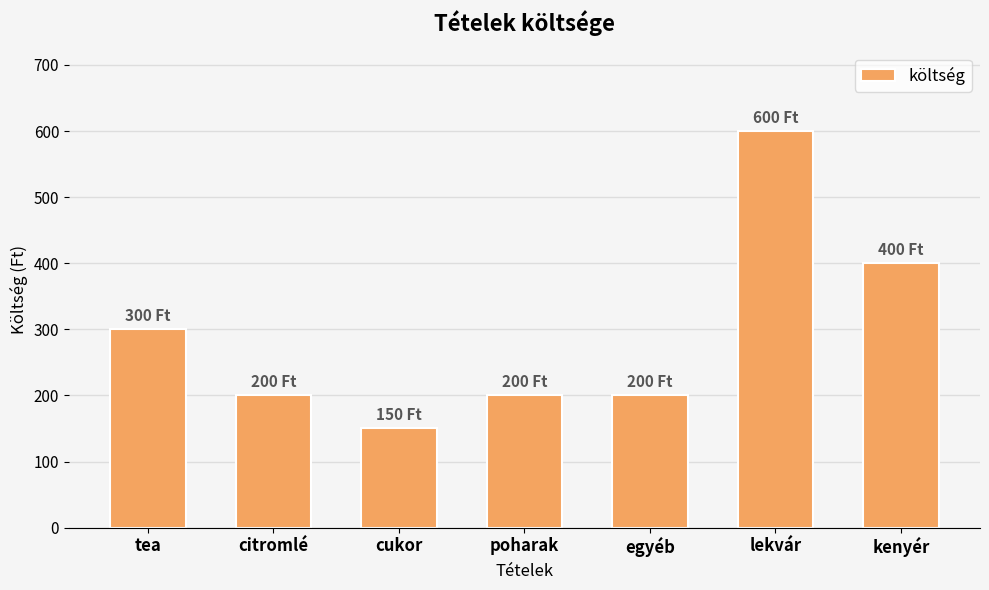

What is the label of the 4th bar from the left?

poharak